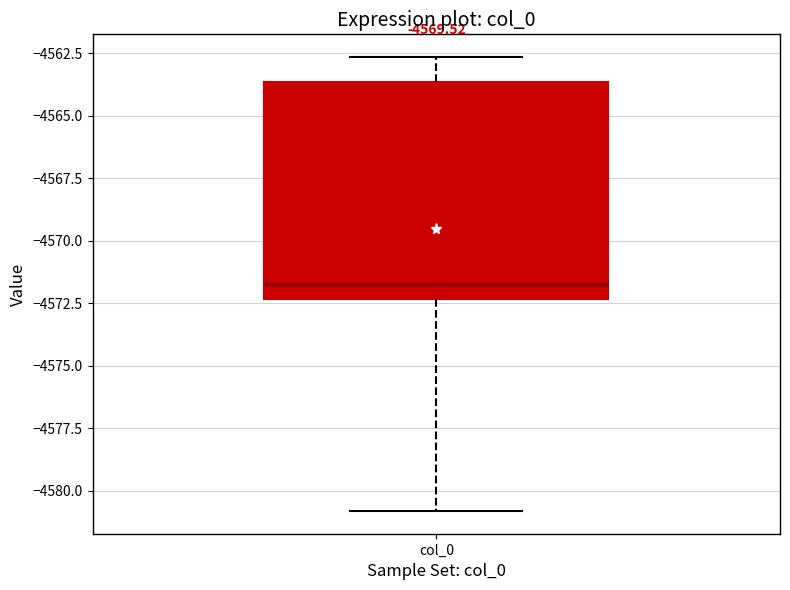

Read this box plot against the y-axis: the position of the median line, the range covered by the box, and the ends of both whiskers. The values are not printed on the chart, so give them approximately, as read against the axis.

median -4571.5, box -4572.5 to -4563.5, whiskers -4581.0 to -4562.5